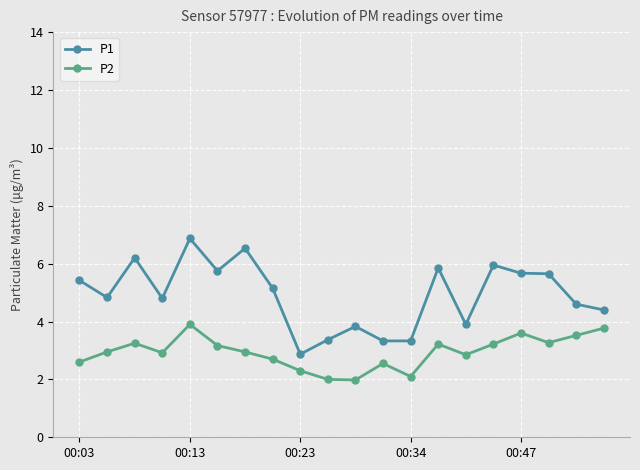

What is the lowest value of the P1 series?

2.9